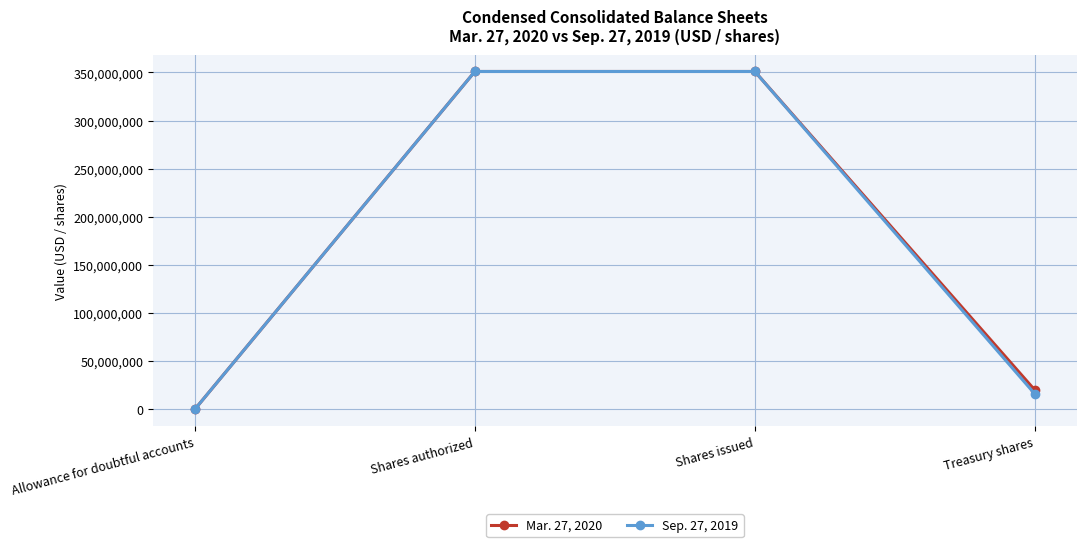

List the series in order of their overall mean, lowest first.

Sep. 27, 2019, Mar. 27, 2020